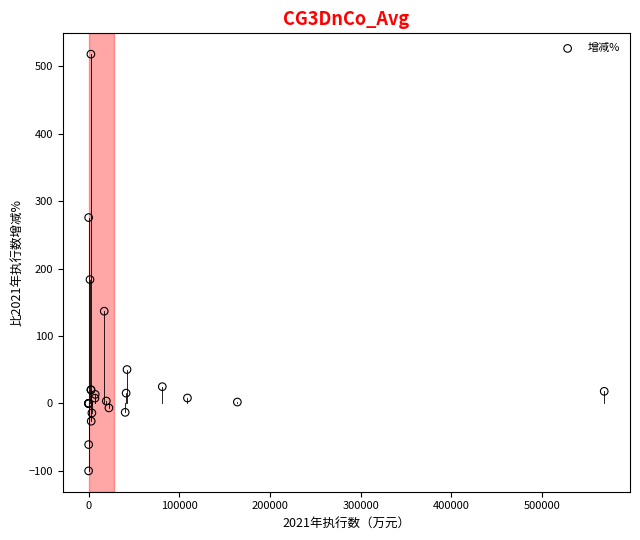

What Y value in the scatter plot is closest to 209?

183.7